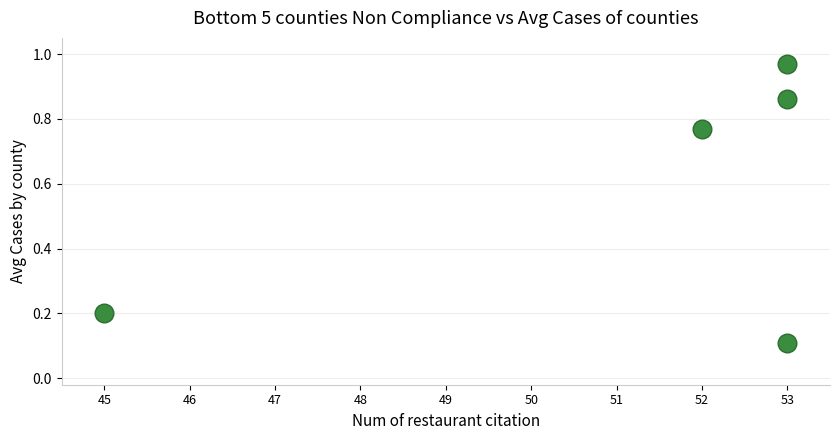

What is the range of X values (max minus min)?

8.0